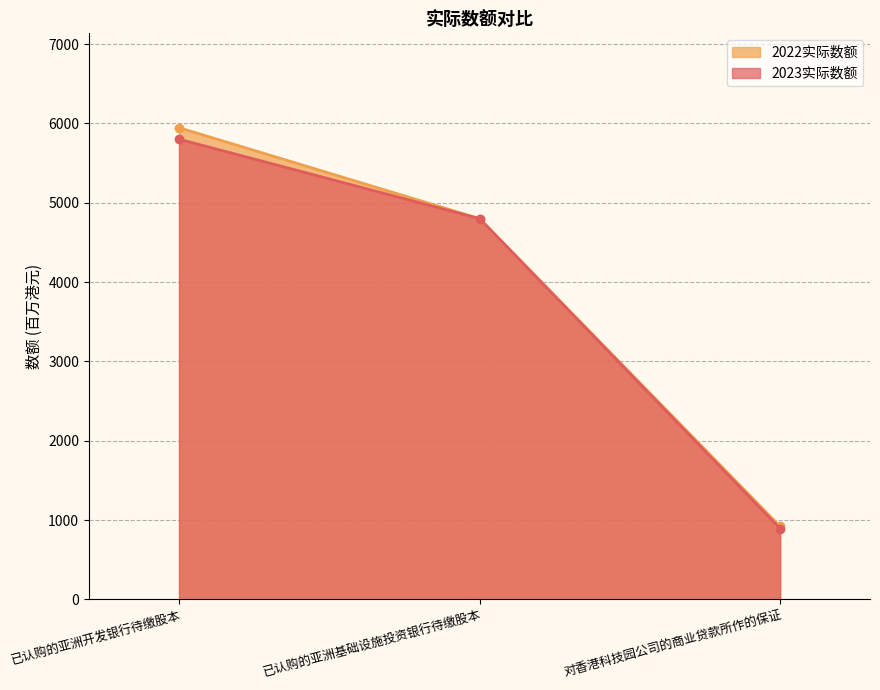

What position from the left is 已认购的亚洲基础设施投资银行待缴股本?

2